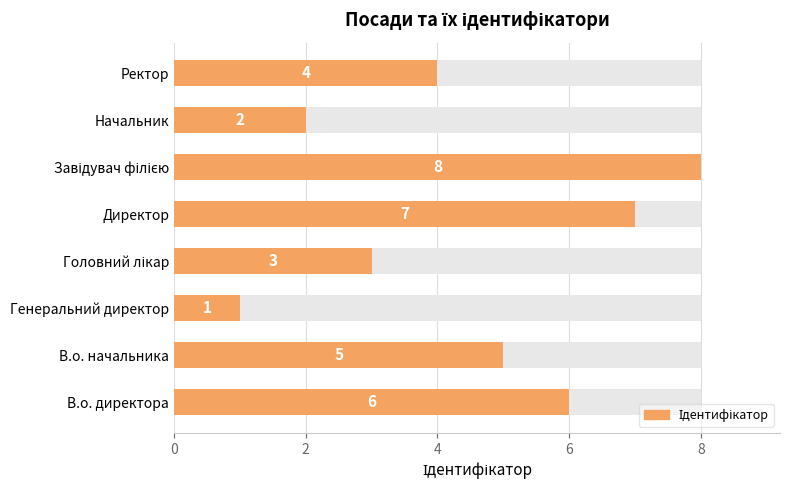

How many bars are there in total?

8